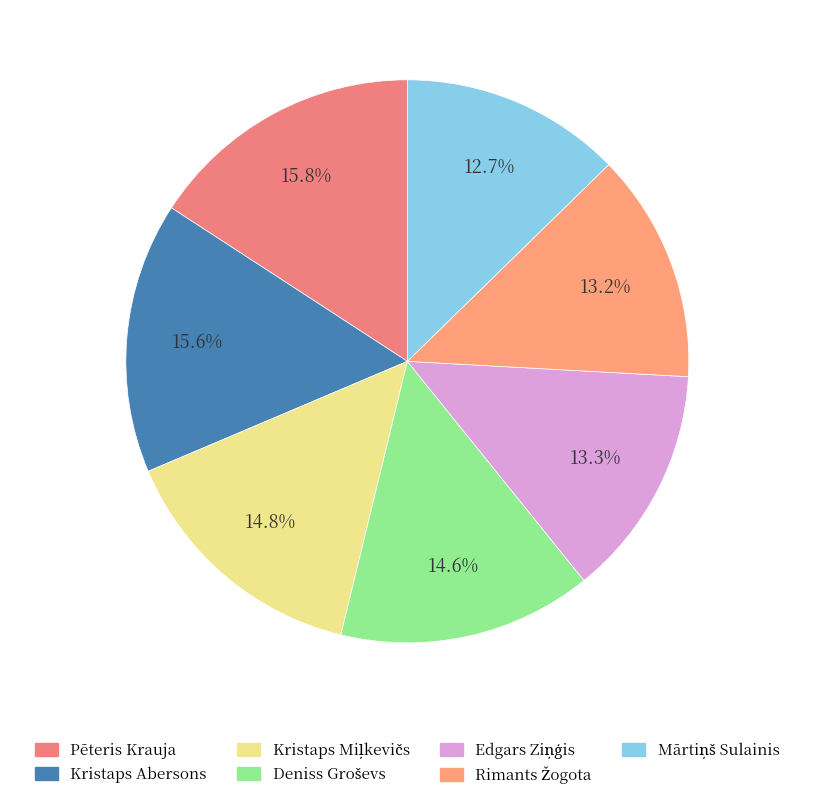

How many slices are in this pie chart?

7